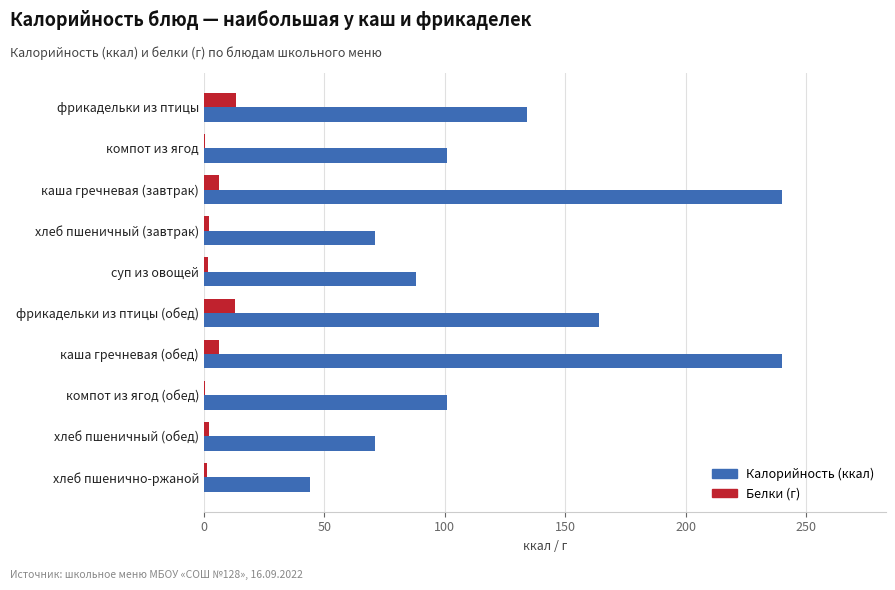

The value of Калорийность (ккал) at каша гречневая (завтрак) is 332.2. True or false?

False